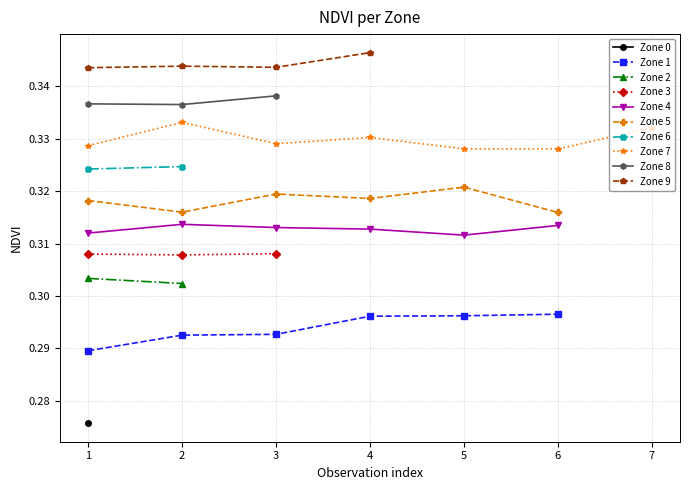

True or false: Zone 1 has a value of 0.4 at 5.

False